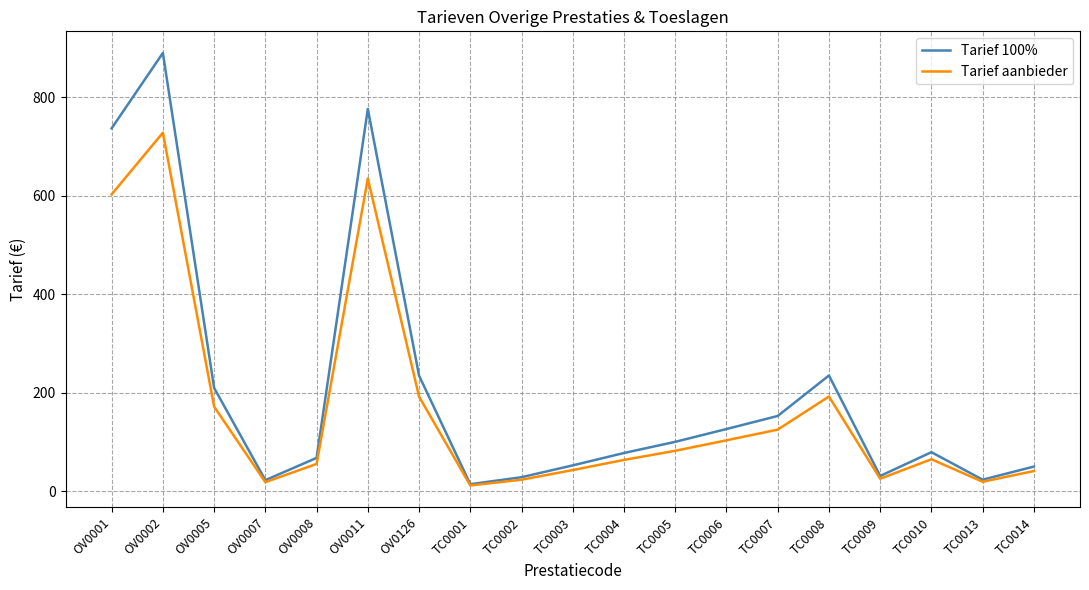

What are all the series names shown in the legend?

Tarief 100%, Tarief aanbieder